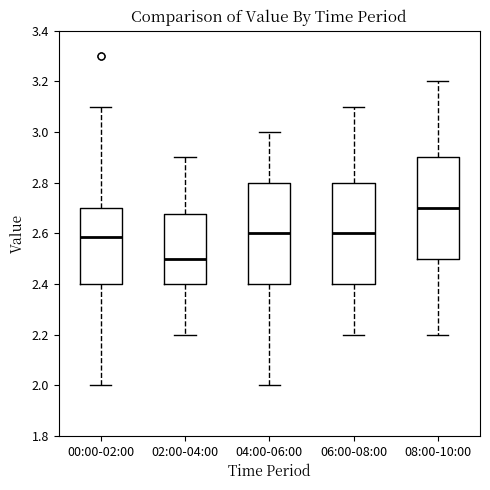

Where does the upper whisker of the box for 00:00-02:00 end on the y-axis? The values are not printed on the chart, so give them approximately, as read against the axis.

3.10